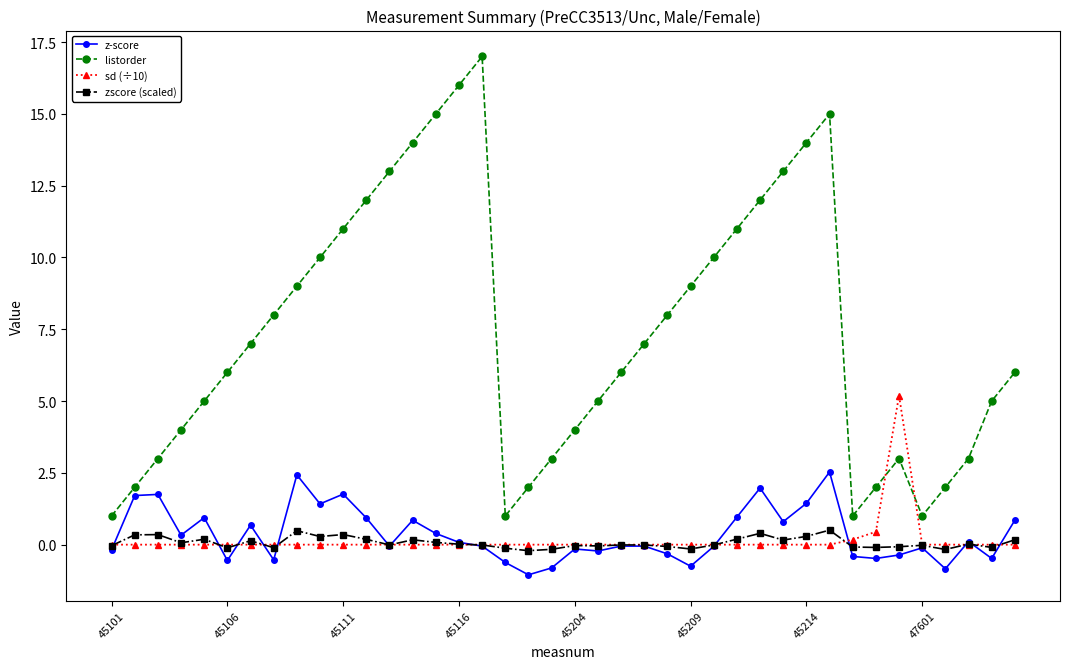

Which series has the widest spread of values?

listorder